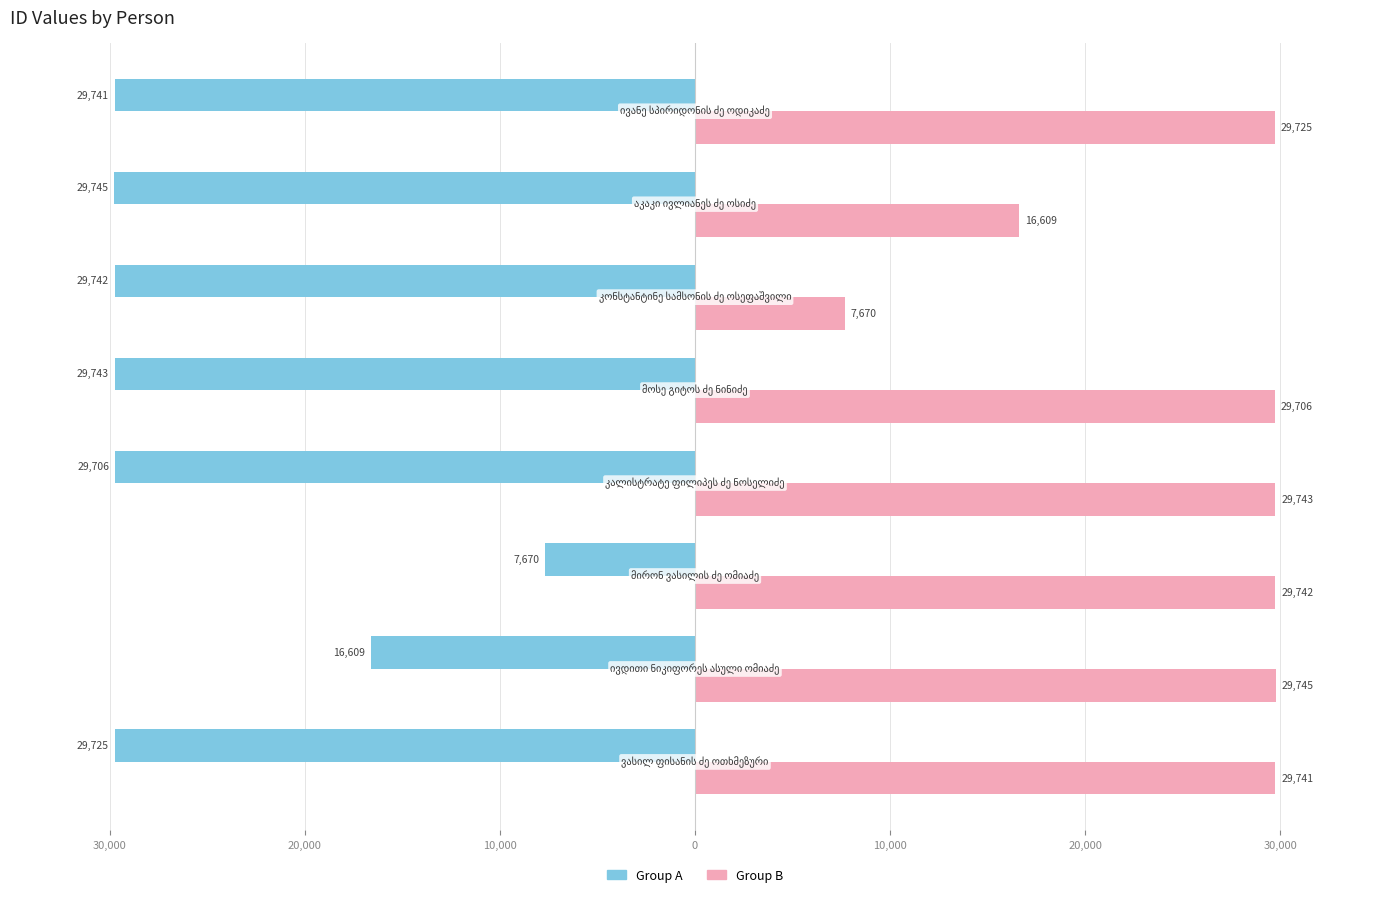

What are all the series names shown in the legend?

Group A, Group B